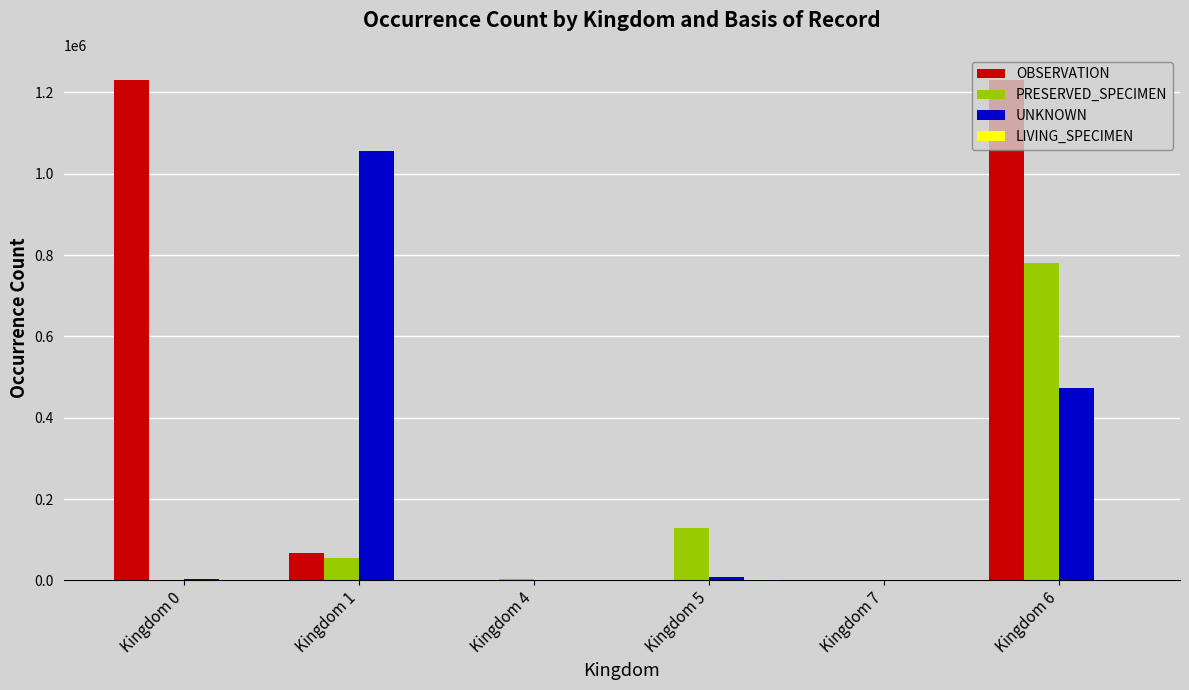

The value of OBSERVATION at Kingdom 6 is 1637407. True or false?

False